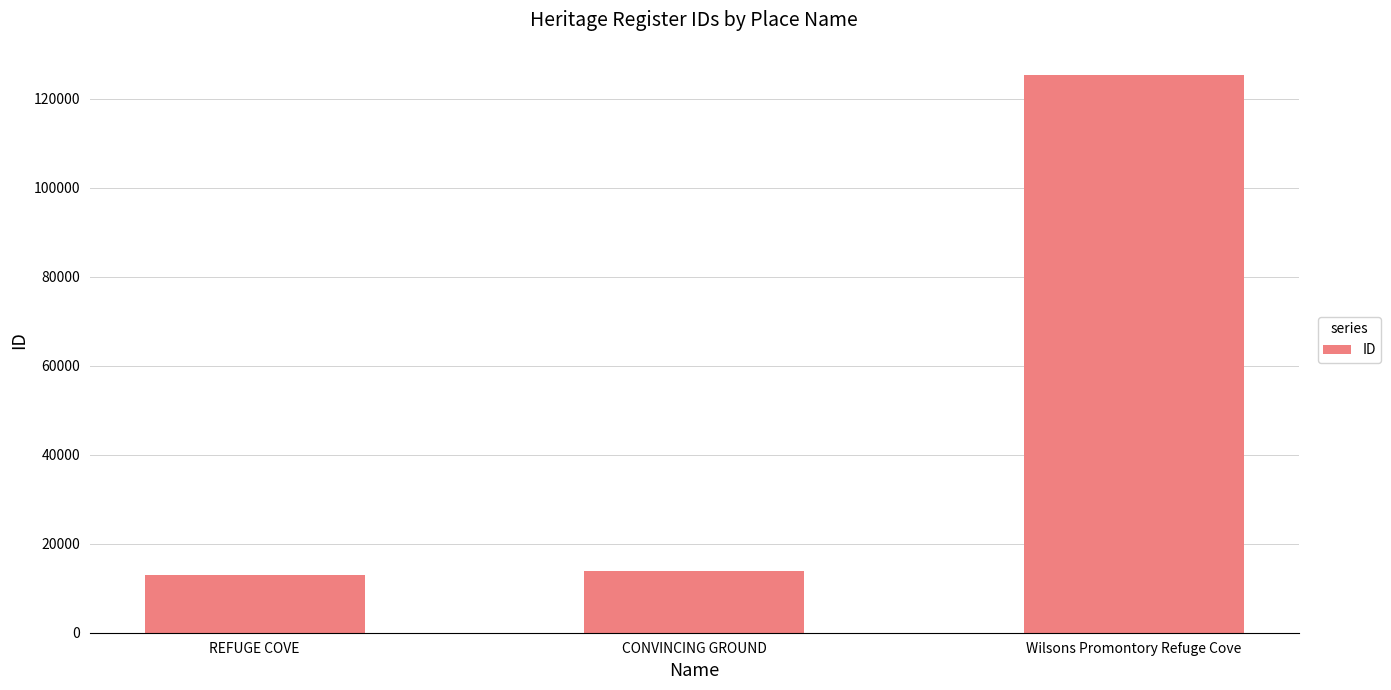

What is the label of the 1st bar from the right?

Wilsons Promontory Refuge Cove